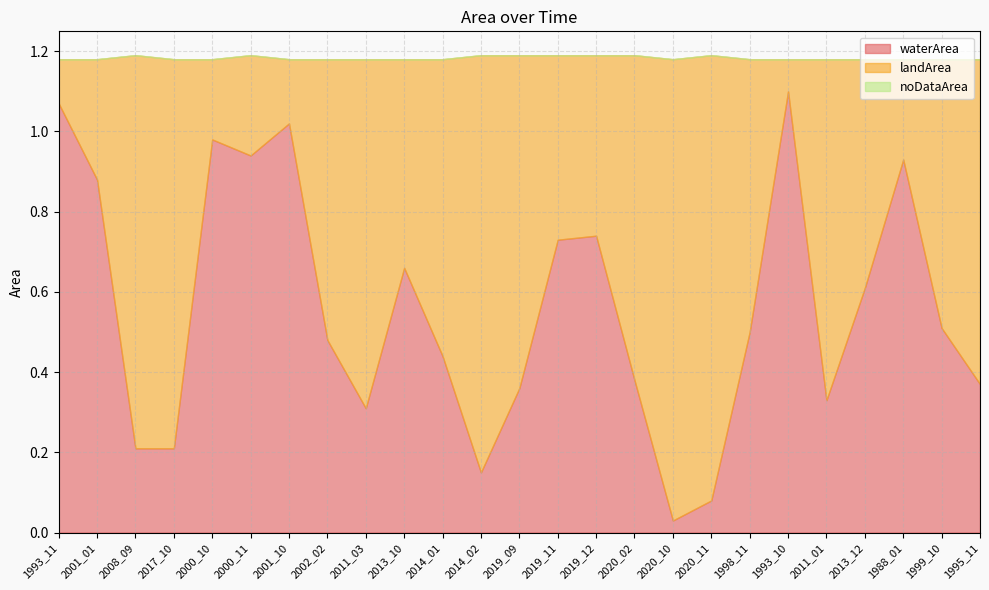

Reading right to left, transcribe all the data shown in this chart.

waterArea: 0.4	0.5	0.9	0.6	0.3	1.1	0.5	0.1	0.0	0.4	0.7	0.7	0.4	0.1	0.4	0.7	0.3	0.5	1.0	0.9	1.0	0.2	0.2	0.9	1.1
landArea: 0.8	0.7	0.2	0.6	0.8	0.1	0.7	1.1	1.1	0.8	0.5	0.5	0.8	1.0	0.7	0.5	0.9	0.7	0.2	0.2	0.2	1.0	1.0	0.3	0.1
noDataArea: 0.0	0.0	0.0	0.0	0.0	0.0	0.0	0.0	0.0	0.0	0.0	0.0	0.0	0.0	0.0	0.0	0.0	0.0	0.0	0.0	0.0	0.0	0.0	0.0	0.0